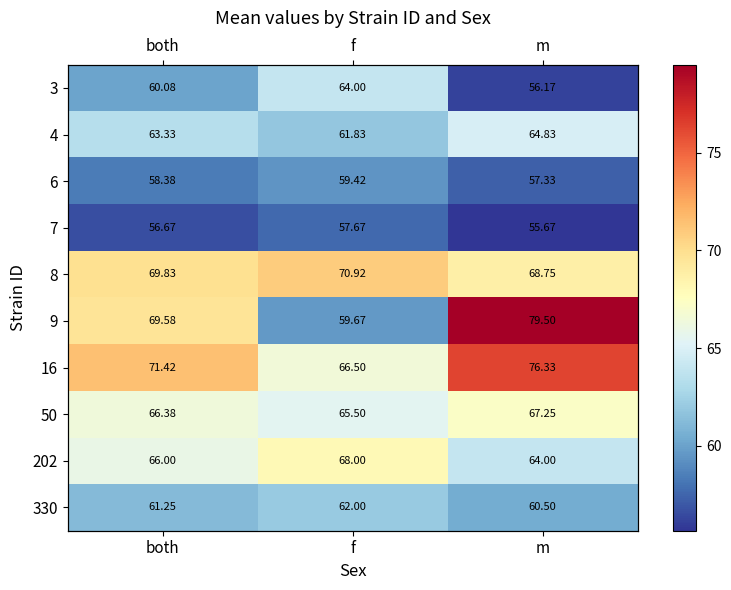

What is the lowest value of the 16 series?

66.5